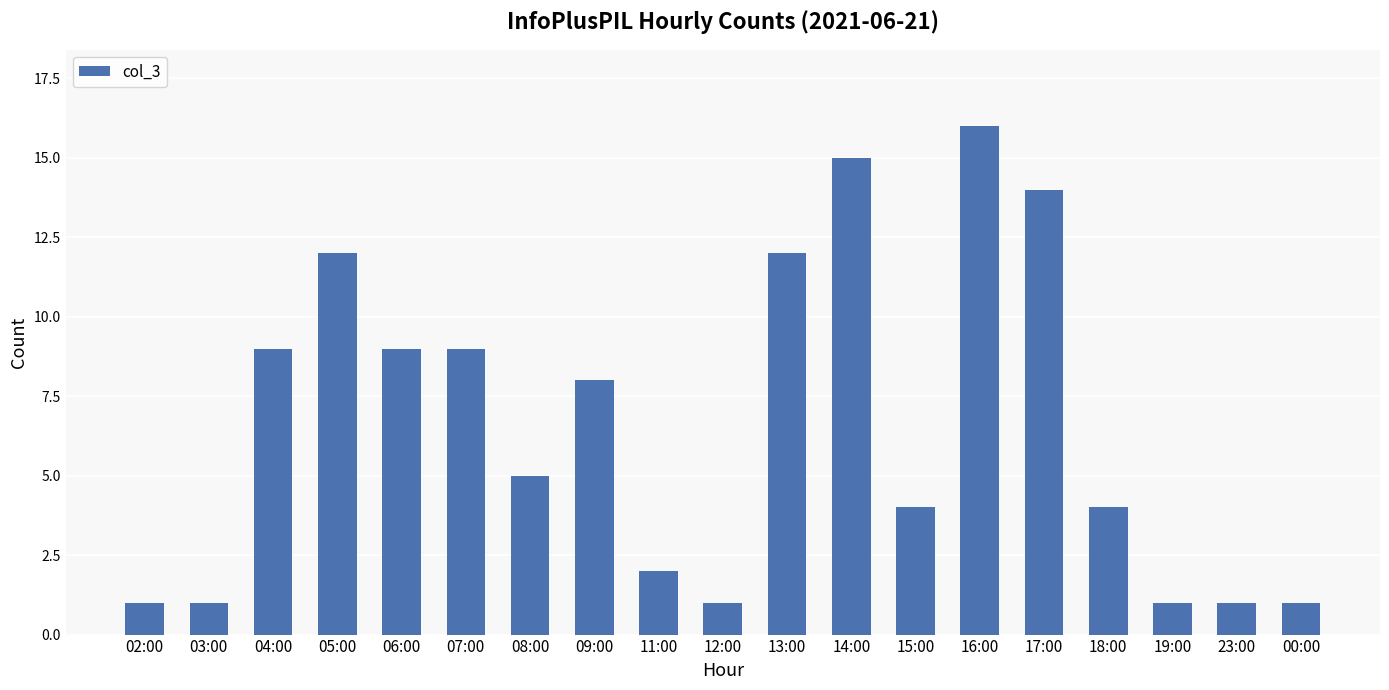

How many bars are there in total?

19